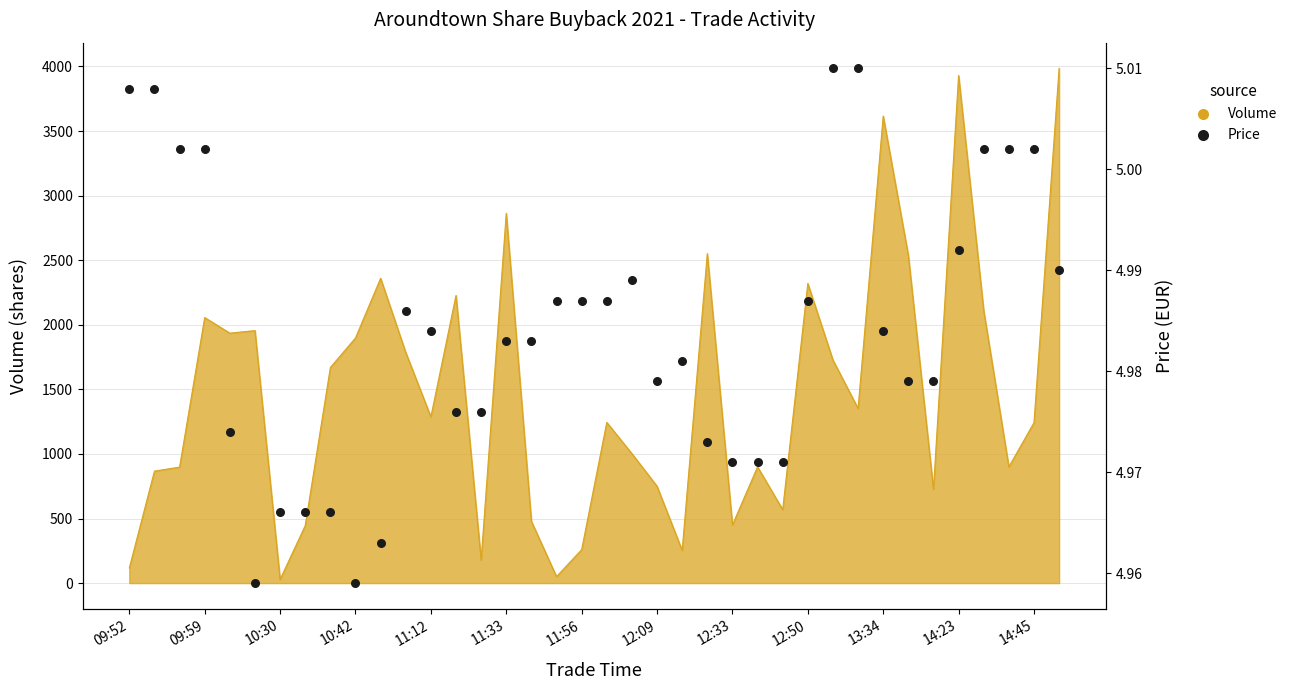

What is the ratio of the value at 18 to the value at 19?

1.0